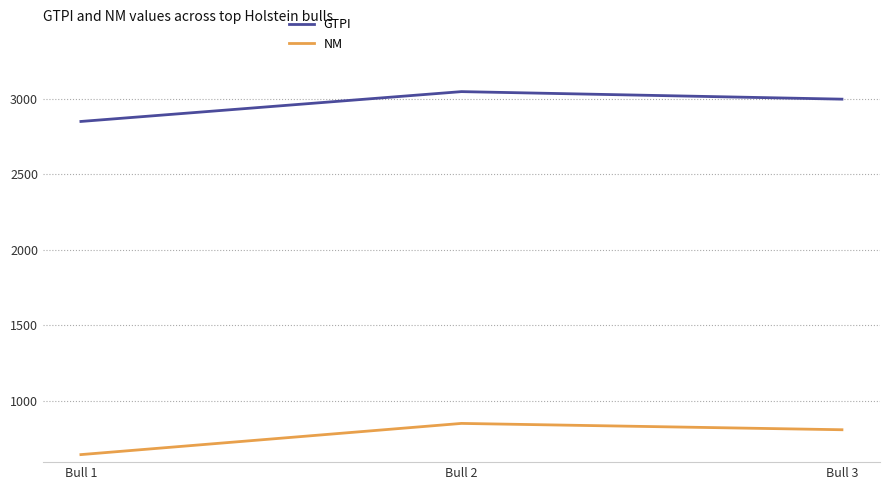

What is the difference between the highest and lowest values at Bull 1?

2211